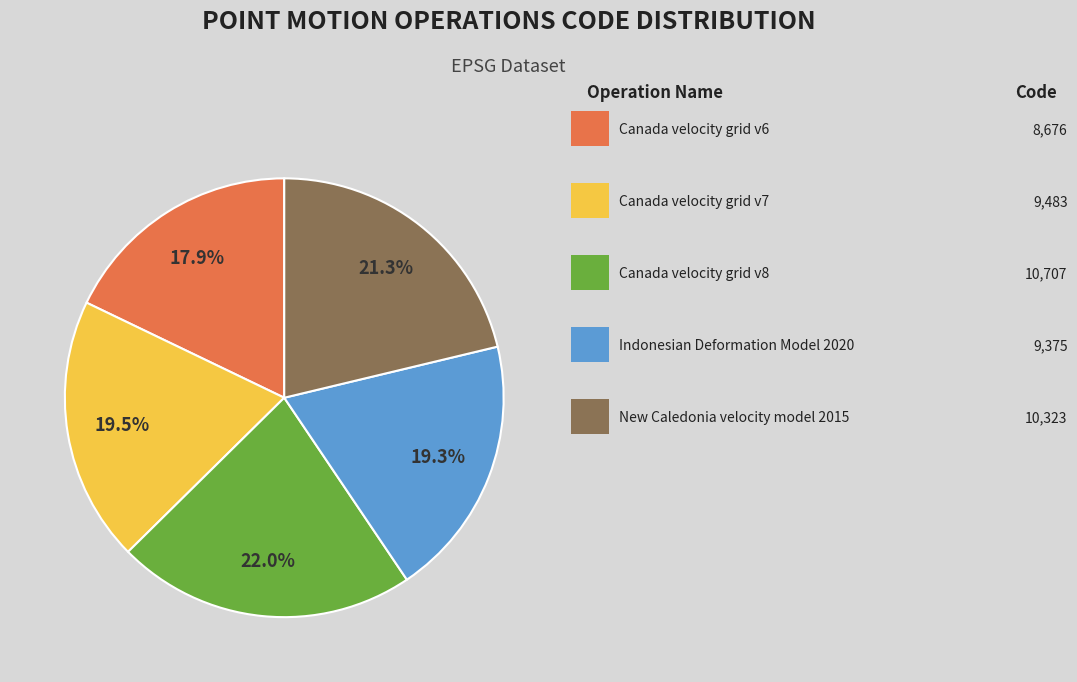

Count the number of slices in the pie.

5